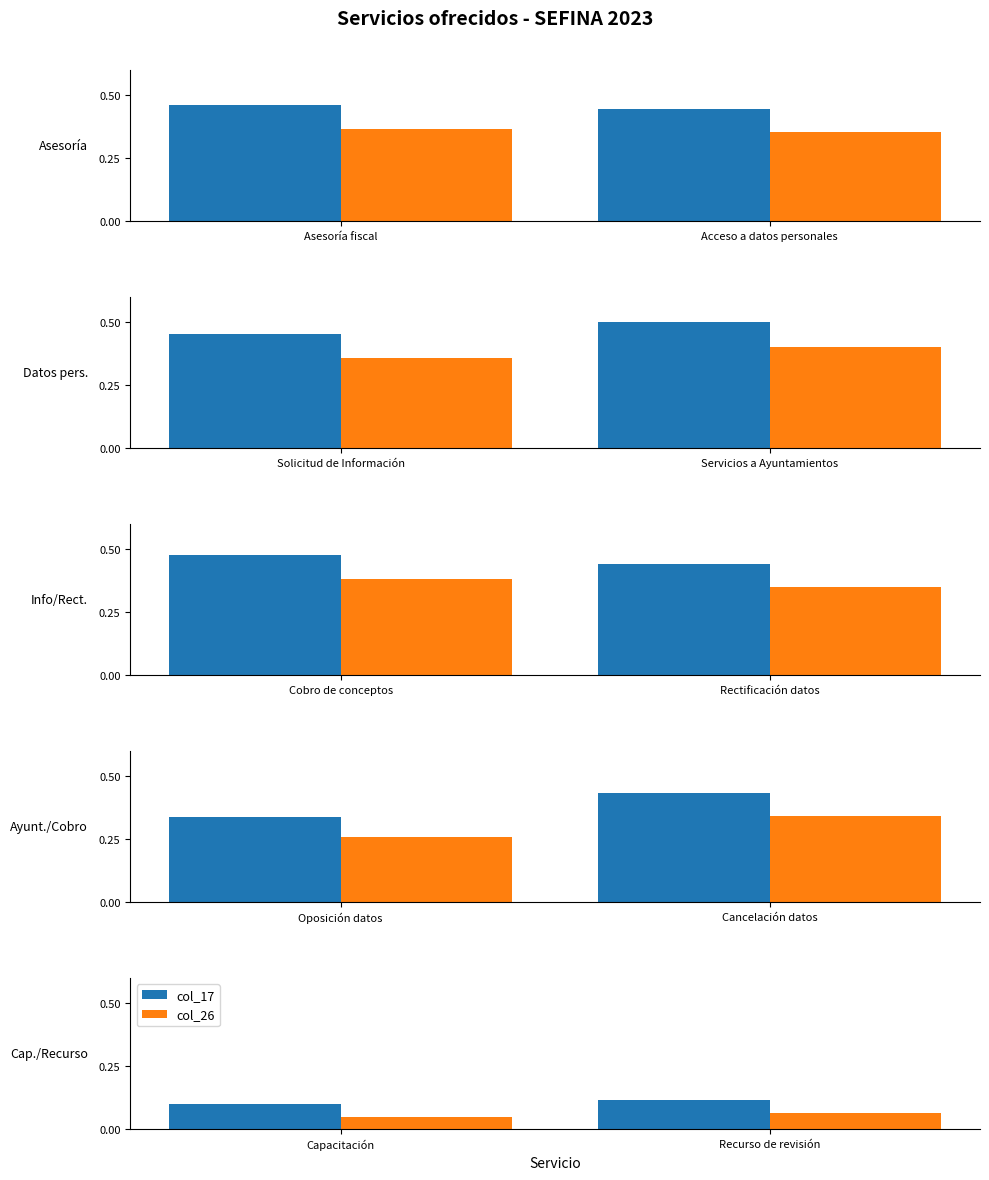

How many bars are there in each group?

2